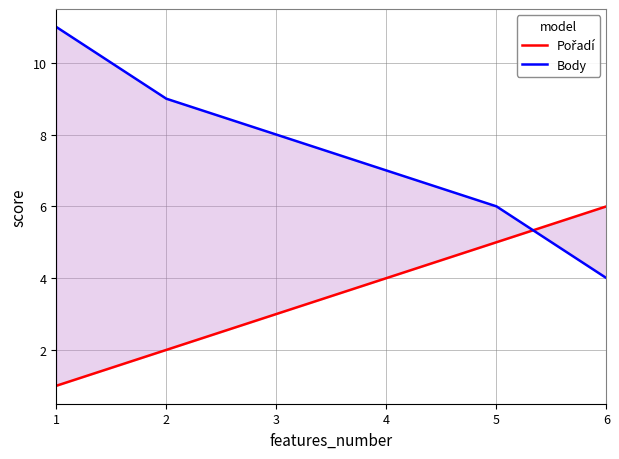

What is the average value of the Pořadí series?

4